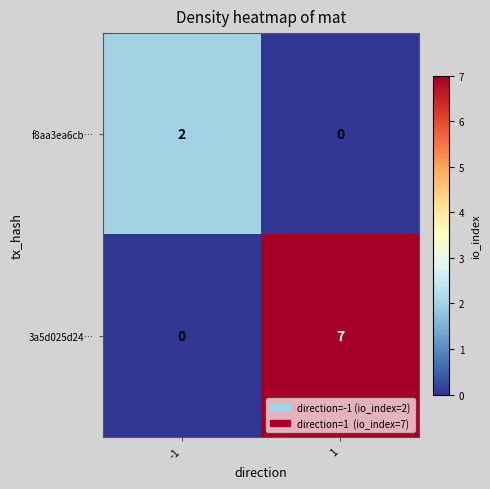

Is it true that f8aa3ea6cb… equals 2 at -1?

True